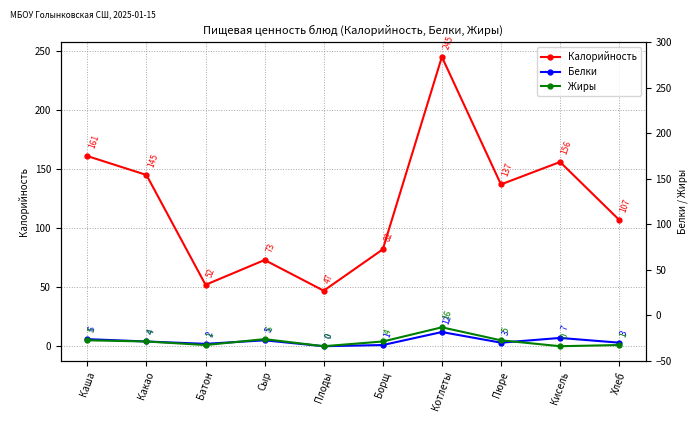

How many lines are shown in the chart?

3